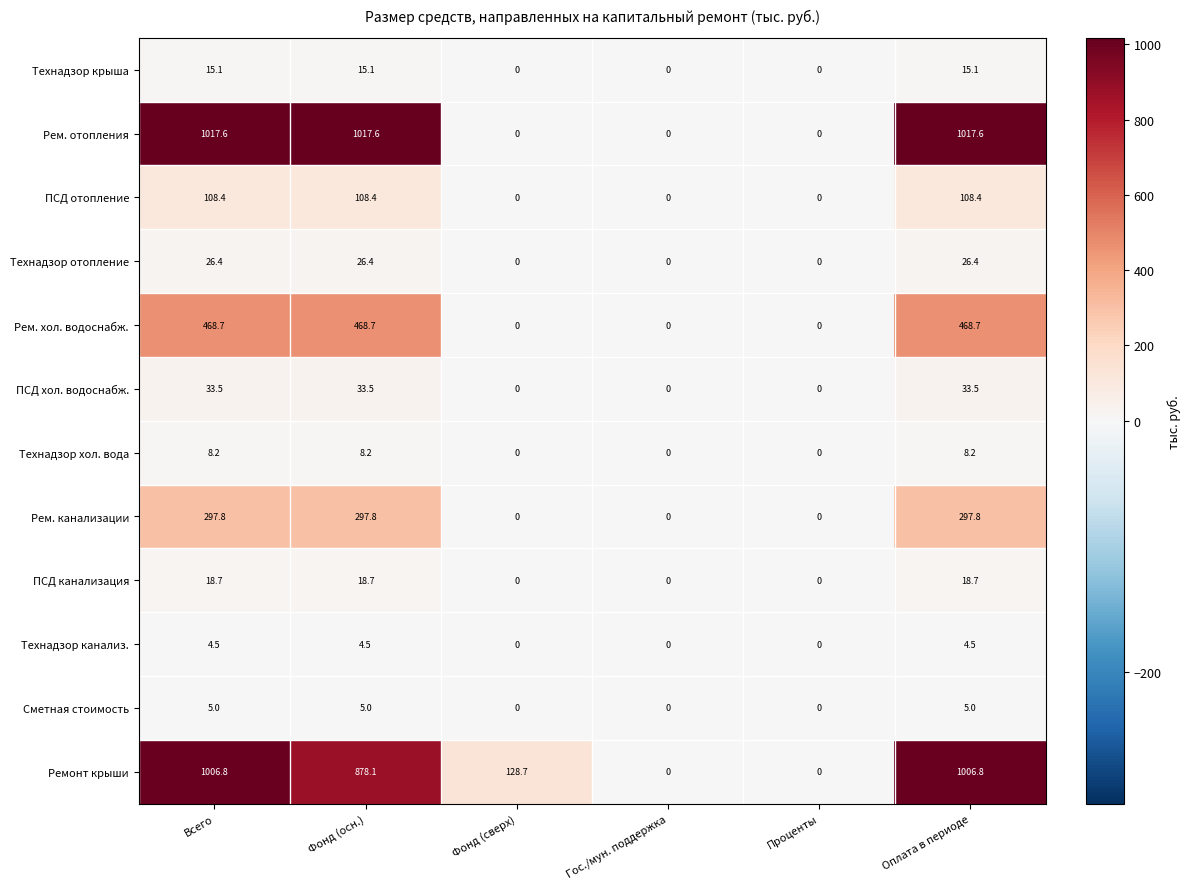

Rank the series at Оплата в периоде from lowest to highest value.

Технадзор канализ., Сметная стоимость, Технадзор хол. вода, Технадзор крыша, ПСД канализация, Технадзор отопление, ПСД хол. водоснабж., ПСД отопление, Рем. канализации, Рем. хол. водоснабж., Ремонт крыши, Рем. отопления